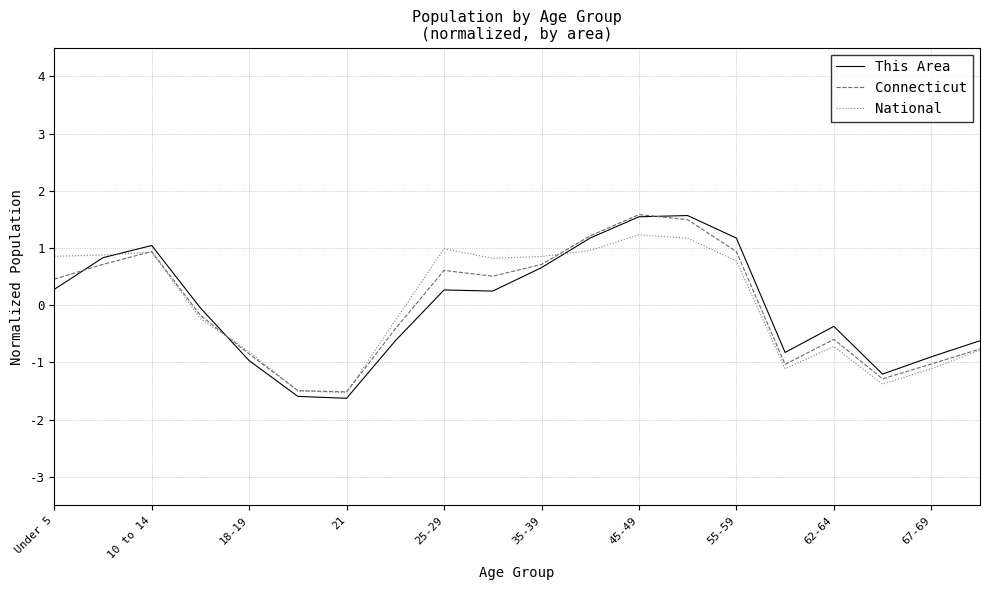

What is the smallest value displayed?

-1.6